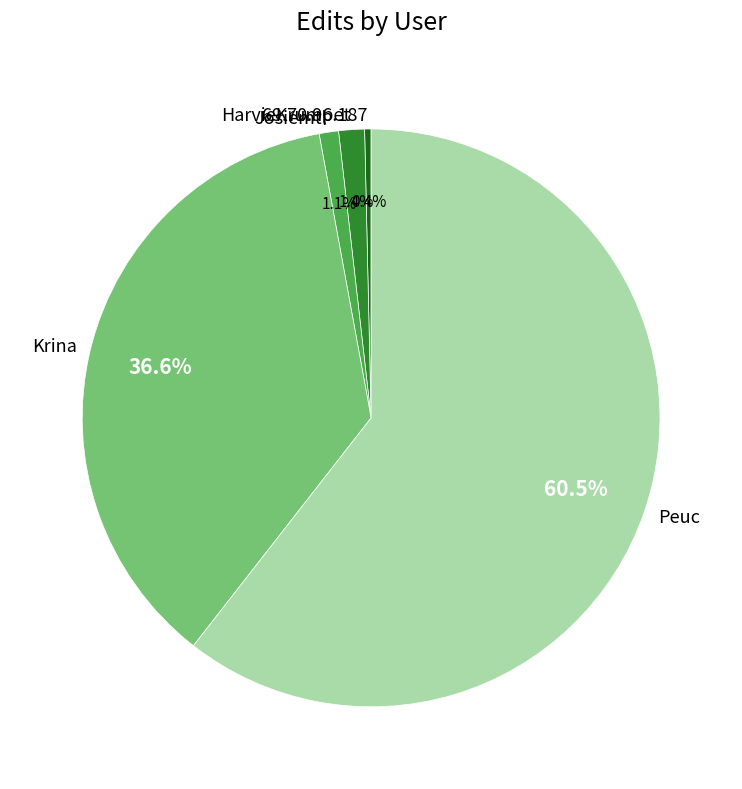

Which slice is the smallest?

69.70.96.187